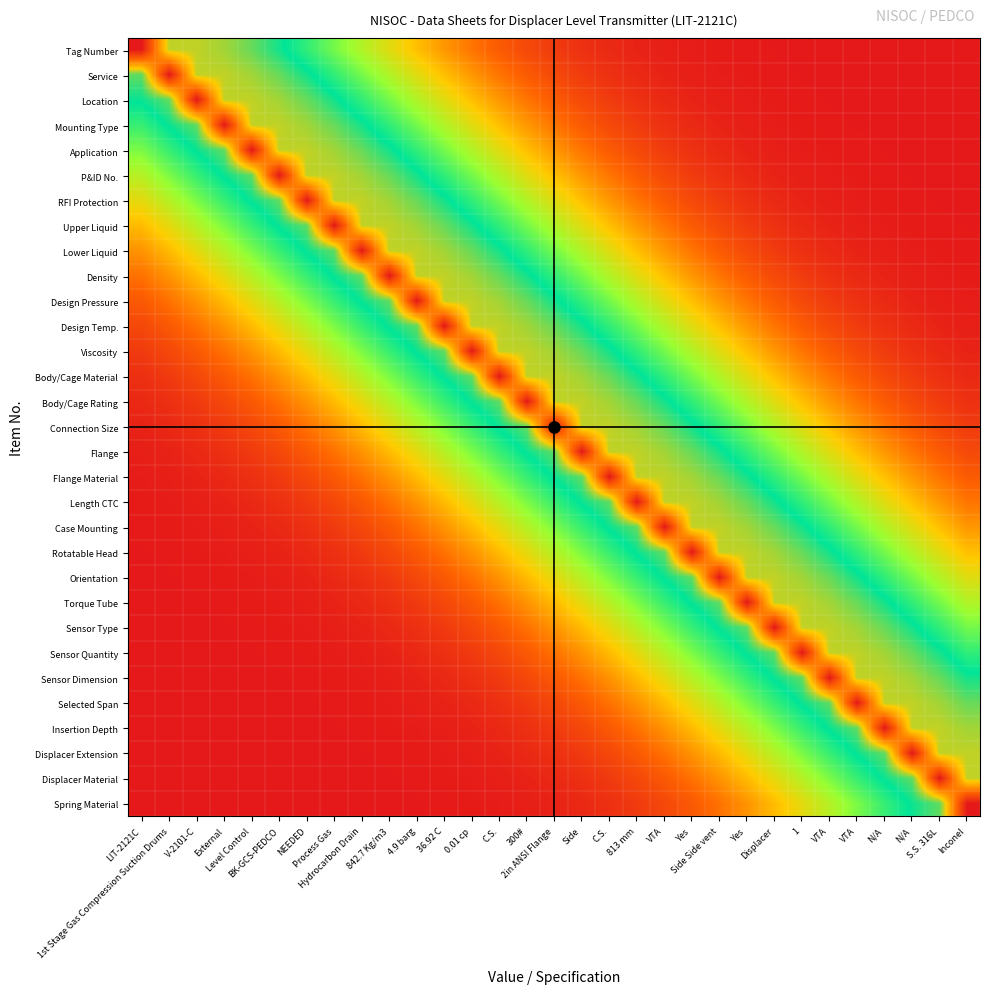

Reading left to right, list all the values displayed in this chart.

Tag Number: LIT-2121C=7.3	1st Stage Gas Compression Suction Drums=5.0	V-2101-C=5.0	External=4.9	Level Control=4.6	BK-GCS-PEDCO=4.3	NEEDED=3.9	Process Gas=3.4	Hydrocarbon Drain=2.9	842.7 Kg/m3=2.4	4.9 barg=2.0	36.92 C=1.6	0.01 cp=1.2	C.S.=0.9	300#=0.7	2in ANSI Flange=0.5	Side=0.3	C.S.=0.2	813 mm=0.1	VTA=0.1	Yes=0.1	Side Side vent=0.0	Yes=0.0	Displacer=0.0	1=0.0	VTA=0.0	VTA=0.0	N/A=0.0	N/A=0.0	S.S. 316L=0.0	Inconel=0.0
Service: LIT-2121C=4.6	1st Stage Gas Compression Suction Drums=7.3	V-2101-C=5.0	External=5.0	Level Control=4.9	BK-GCS-PEDCO=4.6	NEEDED=4.3	Process Gas=3.9	Hydrocarbon Drain=3.4	842.7 Kg/m3=2.9	4.9 barg=2.4	36.92 C=2.0	0.01 cp=1.6	C.S.=1.2	300#=0.9	2in ANSI Flange=0.7	Side=0.5	C.S.=0.3	813 mm=0.2	VTA=0.1	Yes=0.1	Side Side vent=0.1	Yes=0.0	Displacer=0.0	1=0.0	VTA=0.0	VTA=0.0	N/A=0.0	N/A=0.0	S.S. 316L=0.0	Inconel=0.0
Location: LIT-2121C=4.2	1st Stage Gas Compression Suction Drums=4.6	V-2101-C=7.3	External=5.0	Level Control=5.0	BK-GCS-PEDCO=4.9	NEEDED=4.6	Process Gas=4.3	Hydrocarbon Drain=3.9	842.7 Kg/m3=3.4	4.9 barg=2.9	36.92 C=2.4	0.01 cp=2.0	C.S.=1.6	300#=1.2	2in ANSI Flange=0.9	Side=0.7	C.S.=0.5	813 mm=0.3	VTA=0.2	Yes=0.1	Side Side vent=0.1	Yes=0.1	Displacer=0.0	1=0.0	VTA=0.0	VTA=0.0	N/A=0.0	N/A=0.0	S.S. 316L=0.0	Inconel=0.0
Mounting Type: LIT-2121C=3.8	1st Stage Gas Compression Suction Drums=4.2	V-2101-C=4.6	External=7.3	Level Control=5.0	BK-GCS-PEDCO=5.0	NEEDED=4.9	Process Gas=4.6	Hydrocarbon Drain=4.3	842.7 Kg/m3=3.9	4.9 barg=3.4	36.92 C=2.9	0.01 cp=2.4	C.S.=2.0	300#=1.6	2in ANSI Flange=1.2	Side=0.9	C.S.=0.7	813 mm=0.5	VTA=0.3	Yes=0.2	Side Side vent=0.1	Yes=0.1	Displacer=0.1	1=0.0	VTA=0.0	VTA=0.0	N/A=0.0	N/A=0.0	S.S. 316L=0.0	Inconel=0.0
Application: LIT-2121C=3.3	1st Stage Gas Compression Suction Drums=3.8	V-2101-C=4.2	External=4.6	Level Control=7.3	BK-GCS-PEDCO=5.0	NEEDED=5.0	Process Gas=4.9	Hydrocarbon Drain=4.6	842.7 Kg/m3=4.3	4.9 barg=3.9	36.92 C=3.4	0.01 cp=2.9	C.S.=2.4	300#=2.0	2in ANSI Flange=1.6	Side=1.2	C.S.=0.9	813 mm=0.7	VTA=0.5	Yes=0.3	Side Side vent=0.2	Yes=0.1	Displacer=0.1	1=0.1	VTA=0.0	VTA=0.0	N/A=0.0	N/A=0.0	S.S. 316L=0.0	Inconel=0.0
P&ID No.: LIT-2121C=2.9	1st Stage Gas Compression Suction Drums=3.3	V-2101-C=3.8	External=4.2	Level Control=4.6	BK-GCS-PEDCO=7.3	NEEDED=5.0	Process Gas=5.0	Hydrocarbon Drain=4.9	842.7 Kg/m3=4.6	4.9 barg=4.3	36.92 C=3.9	0.01 cp=3.4	C.S.=2.9	300#=2.4	2in ANSI Flange=2.0	Side=1.6	C.S.=1.2	813 mm=0.9	VTA=0.7	Yes=0.5	Side Side vent=0.3	Yes=0.2	Displacer=0.1	1=0.1	VTA=0.1	VTA=0.0	N/A=0.0	N/A=0.0	S.S. 316L=0.0	Inconel=0.0
RFI Protection: LIT-2121C=2.4	1st Stage Gas Compression Suction Drums=2.9	V-2101-C=3.3	External=3.8	Level Control=4.2	BK-GCS-PEDCO=4.6	NEEDED=7.3	Process Gas=5.0	Hydrocarbon Drain=5.0	842.7 Kg/m3=4.9	4.9 barg=4.6	36.92 C=4.3	0.01 cp=3.9	C.S.=3.4	300#=2.9	2in ANSI Flange=2.4	Side=2.0	C.S.=1.6	813 mm=1.2	VTA=0.9	Yes=0.7	Side Side vent=0.5	Yes=0.3	Displacer=0.2	1=0.1	VTA=0.1	VTA=0.1	N/A=0.0	N/A=0.0	S.S. 316L=0.0	Inconel=0.0
Upper Liquid: LIT-2121C=1.9	1st Stage Gas Compression Suction Drums=2.4	V-2101-C=2.9	External=3.3	Level Control=3.8	BK-GCS-PEDCO=4.2	NEEDED=4.6	Process Gas=7.3	Hydrocarbon Drain=5.0	842.7 Kg/m3=5.0	4.9 barg=4.9	36.92 C=4.6	0.01 cp=4.3	C.S.=3.9	300#=3.4	2in ANSI Flange=2.9	Side=2.4	C.S.=2.0	813 mm=1.6	VTA=1.2	Yes=0.9	Side Side vent=0.7	Yes=0.5	Displacer=0.3	1=0.2	VTA=0.1	VTA=0.1	N/A=0.1	N/A=0.0	S.S. 316L=0.0	Inconel=0.0
Lower Liquid: LIT-2121C=1.5	1st Stage Gas Compression Suction Drums=1.9	V-2101-C=2.4	External=2.9	Level Control=3.3	BK-GCS-PEDCO=3.8	NEEDED=4.2	Process Gas=4.6	Hydrocarbon Drain=7.3	842.7 Kg/m3=5.0	4.9 barg=5.0	36.92 C=4.9	0.01 cp=4.6	C.S.=4.3	300#=3.9	2in ANSI Flange=3.4	Side=2.9	C.S.=2.4	813 mm=2.0	VTA=1.6	Yes=1.2	Side Side vent=0.9	Yes=0.7	Displacer=0.5	1=0.3	VTA=0.2	VTA=0.1	N/A=0.1	N/A=0.1	S.S. 316L=0.0	Inconel=0.0
Density: LIT-2121C=1.2	1st Stage Gas Compression Suction Drums=1.5	V-2101-C=1.9	External=2.4	Level Control=2.9	BK-GCS-PEDCO=3.3	NEEDED=3.8	Process Gas=4.2	Hydrocarbon Drain=4.6	842.7 Kg/m3=7.3	4.9 barg=5.0	36.92 C=5.0	0.01 cp=4.9	C.S.=4.6	300#=4.3	2in ANSI Flange=3.9	Side=3.4	C.S.=2.9	813 mm=2.4	VTA=2.0	Yes=1.6	Side Side vent=1.2	Yes=0.9	Displacer=0.7	1=0.5	VTA=0.3	VTA=0.2	N/A=0.1	N/A=0.1	S.S. 316L=0.1	Inconel=0.0
Design Pressure: LIT-2121C=0.9	1st Stage Gas Compression Suction Drums=1.2	V-2101-C=1.5	External=1.9	Level Control=2.4	BK-GCS-PEDCO=2.9	NEEDED=3.3	Process Gas=3.8	Hydrocarbon Drain=4.2	842.7 Kg/m3=4.6	4.9 barg=7.3	36.92 C=5.0	0.01 cp=5.0	C.S.=4.9	300#=4.6	2in ANSI Flange=4.3	Side=3.9	C.S.=3.4	813 mm=2.9	VTA=2.4	Yes=2.0	Side Side vent=1.6	Yes=1.2	Displacer=0.9	1=0.7	VTA=0.5	VTA=0.3	N/A=0.2	N/A=0.1	S.S. 316L=0.1	Inconel=0.1
Design Temp.: LIT-2121C=0.6	1st Stage Gas Compression Suction Drums=0.9	V-2101-C=1.2	External=1.5	Level Control=1.9	BK-GCS-PEDCO=2.4	NEEDED=2.9	Process Gas=3.3	Hydrocarbon Drain=3.8	842.7 Kg/m3=4.2	4.9 barg=4.6	36.92 C=7.3	0.01 cp=5.0	C.S.=5.0	300#=4.9	2in ANSI Flange=4.6	Side=4.3	C.S.=3.9	813 mm=3.4	VTA=2.9	Yes=2.4	Side Side vent=2.0	Yes=1.6	Displacer=1.2	1=0.9	VTA=0.7	VTA=0.5	N/A=0.3	N/A=0.2	S.S. 316L=0.1	Inconel=0.1
Viscosity: LIT-2121C=0.5	1st Stage Gas Compression Suction Drums=0.6	V-2101-C=0.9	External=1.2	Level Control=1.5	BK-GCS-PEDCO=1.9	NEEDED=2.4	Process Gas=2.9	Hydrocarbon Drain=3.3	842.7 Kg/m3=3.8	4.9 barg=4.2	36.92 C=4.6	0.01 cp=7.3	C.S.=5.0	300#=5.0	2in ANSI Flange=4.9	Side=4.6	C.S.=4.3	813 mm=3.9	VTA=3.4	Yes=2.9	Side Side vent=2.4	Yes=2.0	Displacer=1.6	1=1.2	VTA=0.9	VTA=0.7	N/A=0.5	N/A=0.3	S.S. 316L=0.2	Inconel=0.1
Body/Cage Material: LIT-2121C=0.3	1st Stage Gas Compression Suction Drums=0.5	V-2101-C=0.6	External=0.9	Level Control=1.2	BK-GCS-PEDCO=1.5	NEEDED=1.9	Process Gas=2.4	Hydrocarbon Drain=2.9	842.7 Kg/m3=3.3	4.9 barg=3.8	36.92 C=4.2	0.01 cp=4.6	C.S.=7.3	300#=5.0	2in ANSI Flange=5.0	Side=4.9	C.S.=4.6	813 mm=4.3	VTA=3.9	Yes=3.4	Side Side vent=2.9	Yes=2.4	Displacer=2.0	1=1.6	VTA=1.2	VTA=0.9	N/A=0.7	N/A=0.5	S.S. 316L=0.3	Inconel=0.2
Body/Cage Rating: LIT-2121C=0.2	1st Stage Gas Compression Suction Drums=0.3	V-2101-C=0.5	External=0.6	Level Control=0.9	BK-GCS-PEDCO=1.2	NEEDED=1.5	Process Gas=1.9	Hydrocarbon Drain=2.4	842.7 Kg/m3=2.9	4.9 barg=3.3	36.92 C=3.8	0.01 cp=4.2	C.S.=4.6	300#=7.3	2in ANSI Flange=5.0	Side=5.0	C.S.=4.9	813 mm=4.6	VTA=4.3	Yes=3.9	Side Side vent=3.4	Yes=2.9	Displacer=2.4	1=2.0	VTA=1.6	VTA=1.2	N/A=0.9	N/A=0.7	S.S. 316L=0.5	Inconel=0.3
Connection Size: LIT-2121C=0.1	1st Stage Gas Compression Suction Drums=0.2	V-2101-C=0.3	External=0.5	Level Control=0.6	BK-GCS-PEDCO=0.9	NEEDED=1.2	Process Gas=1.5	Hydrocarbon Drain=1.9	842.7 Kg/m3=2.4	4.9 barg=2.9	36.92 C=3.3	0.01 cp=3.8	C.S.=4.2	300#=4.6	2in ANSI Flange=7.3	Side=5.0	C.S.=5.0	813 mm=4.9	VTA=4.6	Yes=4.3	Side Side vent=3.9	Yes=3.4	Displacer=2.9	1=2.4	VTA=2.0	VTA=1.6	N/A=1.2	N/A=0.9	S.S. 316L=0.7	Inconel=0.5
Flange: LIT-2121C=0.1	1st Stage Gas Compression Suction Drums=0.1	V-2101-C=0.2	External=0.3	Level Control=0.5	BK-GCS-PEDCO=0.6	NEEDED=0.9	Process Gas=1.2	Hydrocarbon Drain=1.5	842.7 Kg/m3=1.9	4.9 barg=2.4	36.92 C=2.9	0.01 cp=3.3	C.S.=3.8	300#=4.2	2in ANSI Flange=4.6	Side=7.3	C.S.=5.0	813 mm=5.0	VTA=4.9	Yes=4.6	Side Side vent=4.3	Yes=3.9	Displacer=3.4	1=2.9	VTA=2.4	VTA=2.0	N/A=1.6	N/A=1.2	S.S. 316L=0.9	Inconel=0.7
Flange Material: LIT-2121C=0.1	1st Stage Gas Compression Suction Drums=0.1	V-2101-C=0.1	External=0.2	Level Control=0.3	BK-GCS-PEDCO=0.5	NEEDED=0.6	Process Gas=0.9	Hydrocarbon Drain=1.2	842.7 Kg/m3=1.5	4.9 barg=1.9	36.92 C=2.4	0.01 cp=2.9	C.S.=3.3	300#=3.8	2in ANSI Flange=4.2	Side=4.6	C.S.=7.3	813 mm=5.0	VTA=5.0	Yes=4.9	Side Side vent=4.6	Yes=4.3	Displacer=3.9	1=3.4	VTA=2.9	VTA=2.4	N/A=2.0	N/A=1.6	S.S. 316L=1.2	Inconel=0.9
Length CTC: LIT-2121C=0.0	1st Stage Gas Compression Suction Drums=0.1	V-2101-C=0.1	External=0.1	Level Control=0.2	BK-GCS-PEDCO=0.3	NEEDED=0.5	Process Gas=0.6	Hydrocarbon Drain=0.9	842.7 Kg/m3=1.2	4.9 barg=1.5	36.92 C=1.9	0.01 cp=2.4	C.S.=2.9	300#=3.3	2in ANSI Flange=3.8	Side=4.2	C.S.=4.6	813 mm=7.3	VTA=5.0	Yes=5.0	Side Side vent=4.9	Yes=4.6	Displacer=4.3	1=3.9	VTA=3.4	VTA=2.9	N/A=2.4	N/A=2.0	S.S. 316L=1.6	Inconel=1.2
Case Mounting: LIT-2121C=0.0	1st Stage Gas Compression Suction Drums=0.0	V-2101-C=0.1	External=0.1	Level Control=0.1	BK-GCS-PEDCO=0.2	NEEDED=0.3	Process Gas=0.5	Hydrocarbon Drain=0.6	842.7 Kg/m3=0.9	4.9 barg=1.2	36.92 C=1.5	0.01 cp=1.9	C.S.=2.4	300#=2.9	2in ANSI Flange=3.3	Side=3.8	C.S.=4.2	813 mm=4.6	VTA=7.3	Yes=5.0	Side Side vent=5.0	Yes=4.9	Displacer=4.6	1=4.3	VTA=3.9	VTA=3.4	N/A=2.9	N/A=2.4	S.S. 316L=2.0	Inconel=1.6
Rotatable Head: LIT-2121C=0.0	1st Stage Gas Compression Suction Drums=0.0	V-2101-C=0.0	External=0.1	Level Control=0.1	BK-GCS-PEDCO=0.1	NEEDED=0.2	Process Gas=0.3	Hydrocarbon Drain=0.5	842.7 Kg/m3=0.6	4.9 barg=0.9	36.92 C=1.2	0.01 cp=1.5	C.S.=1.9	300#=2.4	2in ANSI Flange=2.9	Side=3.3	C.S.=3.8	813 mm=4.2	VTA=4.6	Yes=7.3	Side Side vent=5.0	Yes=5.0	Displacer=4.9	1=4.6	VTA=4.3	VTA=3.9	N/A=3.4	N/A=2.9	S.S. 316L=2.4	Inconel=2.0
Orientation: LIT-2121C=0.0	1st Stage Gas Compression Suction Drums=0.0	V-2101-C=0.0	External=0.0	Level Control=0.1	BK-GCS-PEDCO=0.1	NEEDED=0.1	Process Gas=0.2	Hydrocarbon Drain=0.3	842.7 Kg/m3=0.5	4.9 barg=0.6	36.92 C=0.9	0.01 cp=1.2	C.S.=1.5	300#=1.9	2in ANSI Flange=2.4	Side=2.9	C.S.=3.3	813 mm=3.8	VTA=4.2	Yes=4.6	Side Side vent=7.3	Yes=5.0	Displacer=5.0	1=4.9	VTA=4.6	VTA=4.3	N/A=3.9	N/A=3.4	S.S. 316L=2.9	Inconel=2.4
Torque Tube: LIT-2121C=0.0	1st Stage Gas Compression Suction Drums=0.0	V-2101-C=0.0	External=0.0	Level Control=0.0	BK-GCS-PEDCO=0.1	NEEDED=0.1	Process Gas=0.1	Hydrocarbon Drain=0.2	842.7 Kg/m3=0.3	4.9 barg=0.5	36.92 C=0.6	0.01 cp=0.9	C.S.=1.2	300#=1.5	2in ANSI Flange=1.9	Side=2.4	C.S.=2.9	813 mm=3.3	VTA=3.8	Yes=4.2	Side Side vent=4.6	Yes=7.3	Displacer=5.0	1=5.0	VTA=4.9	VTA=4.6	N/A=4.3	N/A=3.9	S.S. 316L=3.4	Inconel=2.9
Sensor Type: LIT-2121C=0.0	1st Stage Gas Compression Suction Drums=0.0	V-2101-C=0.0	External=0.0	Level Control=0.0	BK-GCS-PEDCO=0.0	NEEDED=0.1	Process Gas=0.1	Hydrocarbon Drain=0.1	842.7 Kg/m3=0.2	4.9 barg=0.3	36.92 C=0.5	0.01 cp=0.6	C.S.=0.9	300#=1.2	2in ANSI Flange=1.5	Side=1.9	C.S.=2.4	813 mm=2.9	VTA=3.3	Yes=3.8	Side Side vent=4.2	Yes=4.6	Displacer=7.3	1=5.0	VTA=5.0	VTA=4.9	N/A=4.6	N/A=4.3	S.S. 316L=3.9	Inconel=3.4
Sensor Quantity: LIT-2121C=0.0	1st Stage Gas Compression Suction Drums=0.0	V-2101-C=0.0	External=0.0	Level Control=0.0	BK-GCS-PEDCO=0.0	NEEDED=0.0	Process Gas=0.1	Hydrocarbon Drain=0.1	842.7 Kg/m3=0.1	4.9 barg=0.2	36.92 C=0.3	0.01 cp=0.5	C.S.=0.6	300#=0.9	2in ANSI Flange=1.2	Side=1.5	C.S.=1.9	813 mm=2.4	VTA=2.9	Yes=3.3	Side Side vent=3.8	Yes=4.2	Displacer=4.6	1=7.3	VTA=5.0	VTA=5.0	N/A=4.9	N/A=4.6	S.S. 316L=4.3	Inconel=3.9
Sensor Dimension: LIT-2121C=0.0	1st Stage Gas Compression Suction Drums=0.0	V-2101-C=0.0	External=0.0	Level Control=0.0	BK-GCS-PEDCO=0.0	NEEDED=0.0	Process Gas=0.0	Hydrocarbon Drain=0.1	842.7 Kg/m3=0.1	4.9 barg=0.1	36.92 C=0.2	0.01 cp=0.3	C.S.=0.5	300#=0.6	2in ANSI Flange=0.9	Side=1.2	C.S.=1.5	813 mm=1.9	VTA=2.4	Yes=2.9	Side Side vent=3.3	Yes=3.8	Displacer=4.2	1=4.6	VTA=7.3	VTA=5.0	N/A=5.0	N/A=4.9	S.S. 316L=4.6	Inconel=4.3
Selected Span: LIT-2121C=0.0	1st Stage Gas Compression Suction Drums=0.0	V-2101-C=0.0	External=0.0	Level Control=0.0	BK-GCS-PEDCO=0.0	NEEDED=0.0	Process Gas=0.0	Hydrocarbon Drain=0.0	842.7 Kg/m3=0.1	4.9 barg=0.1	36.92 C=0.1	0.01 cp=0.2	C.S.=0.3	300#=0.5	2in ANSI Flange=0.6	Side=0.9	C.S.=1.2	813 mm=1.5	VTA=1.9	Yes=2.4	Side Side vent=2.9	Yes=3.3	Displacer=3.8	1=4.2	VTA=4.6	VTA=7.3	N/A=5.0	N/A=5.0	S.S. 316L=4.9	Inconel=4.6
Insertion Depth: LIT-2121C=0.0	1st Stage Gas Compression Suction Drums=0.0	V-2101-C=0.0	External=0.0	Level Control=0.0	BK-GCS-PEDCO=0.0	NEEDED=0.0	Process Gas=0.0	Hydrocarbon Drain=0.0	842.7 Kg/m3=0.0	4.9 barg=0.1	36.92 C=0.1	0.01 cp=0.1	C.S.=0.2	300#=0.3	2in ANSI Flange=0.5	Side=0.6	C.S.=0.9	813 mm=1.2	VTA=1.5	Yes=1.9	Side Side vent=2.4	Yes=2.9	Displacer=3.3	1=3.8	VTA=4.2	VTA=4.6	N/A=7.3	N/A=5.0	S.S. 316L=5.0	Inconel=4.9
Displacer Extension: LIT-2121C=0.0	1st Stage Gas Compression Suction Drums=0.0	V-2101-C=0.0	External=0.0	Level Control=0.0	BK-GCS-PEDCO=0.0	NEEDED=0.0	Process Gas=0.0	Hydrocarbon Drain=0.0	842.7 Kg/m3=0.0	4.9 barg=0.0	36.92 C=0.1	0.01 cp=0.1	C.S.=0.1	300#=0.2	2in ANSI Flange=0.3	Side=0.5	C.S.=0.6	813 mm=0.9	VTA=1.2	Yes=1.5	Side Side vent=1.9	Yes=2.4	Displacer=2.9	1=3.3	VTA=3.8	VTA=4.2	N/A=4.6	N/A=7.3	S.S. 316L=5.0	Inconel=5.0
Displacer Material: LIT-2121C=0.0	1st Stage Gas Compression Suction Drums=0.0	V-2101-C=0.0	External=0.0	Level Control=0.0	BK-GCS-PEDCO=0.0	NEEDED=0.0	Process Gas=0.0	Hydrocarbon Drain=0.0	842.7 Kg/m3=0.0	4.9 barg=0.0	36.92 C=0.0	0.01 cp=0.1	C.S.=0.1	300#=0.1	2in ANSI Flange=0.2	Side=0.3	C.S.=0.5	813 mm=0.6	VTA=0.9	Yes=1.2	Side Side vent=1.5	Yes=1.9	Displacer=2.4	1=2.9	VTA=3.3	VTA=3.8	N/A=4.2	N/A=4.6	S.S. 316L=7.3	Inconel=5.0
Spring Material: LIT-2121C=0.0	1st Stage Gas Compression Suction Drums=0.0	V-2101-C=0.0	External=0.0	Level Control=0.0	BK-GCS-PEDCO=0.0	NEEDED=0.0	Process Gas=0.0	Hydrocarbon Drain=0.0	842.7 Kg/m3=0.0	4.9 barg=0.0	36.92 C=0.0	0.01 cp=0.0	C.S.=0.1	300#=0.1	2in ANSI Flange=0.1	Side=0.2	C.S.=0.3	813 mm=0.5	VTA=0.6	Yes=0.9	Side Side vent=1.2	Yes=1.5	Displacer=1.9	1=2.4	VTA=2.9	VTA=3.3	N/A=3.8	N/A=4.2	S.S. 316L=4.6	Inconel=7.3